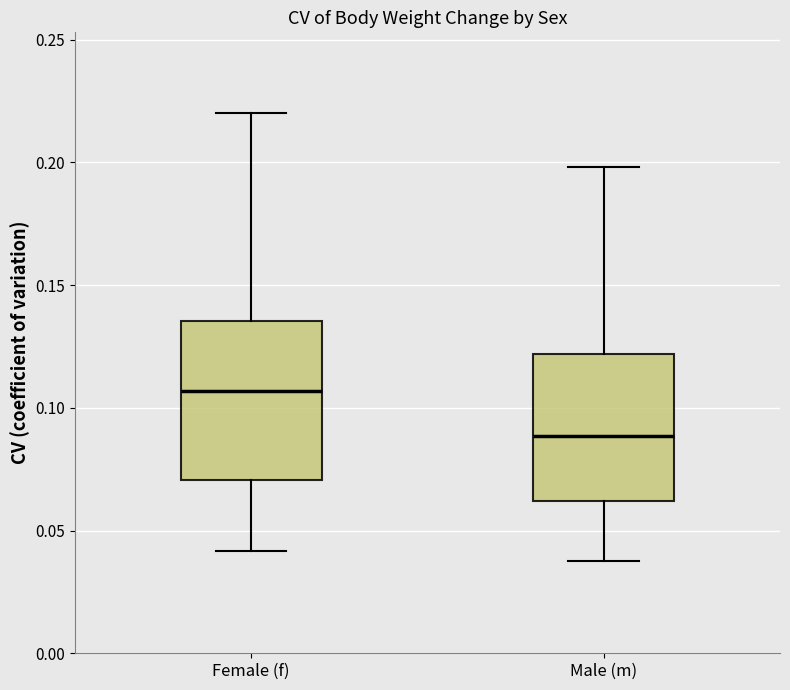

Which box's median line is the highest?

Female (f)